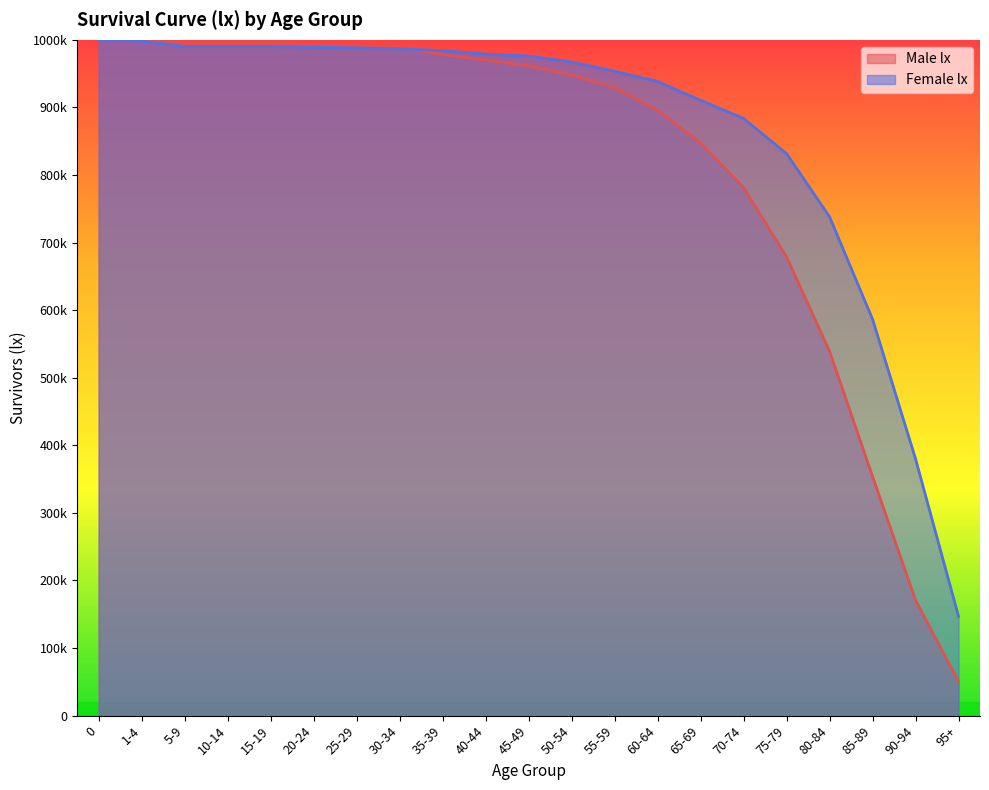

What is the spread (max minus min) of values at 90-94?

20915